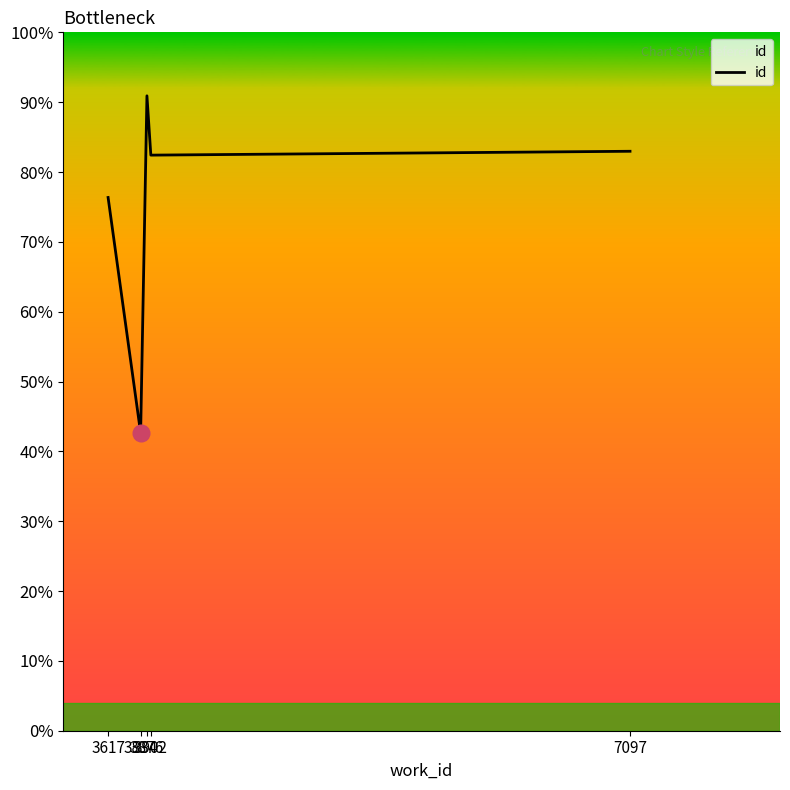

Which label corresponds to the largest value in the chart?

3876